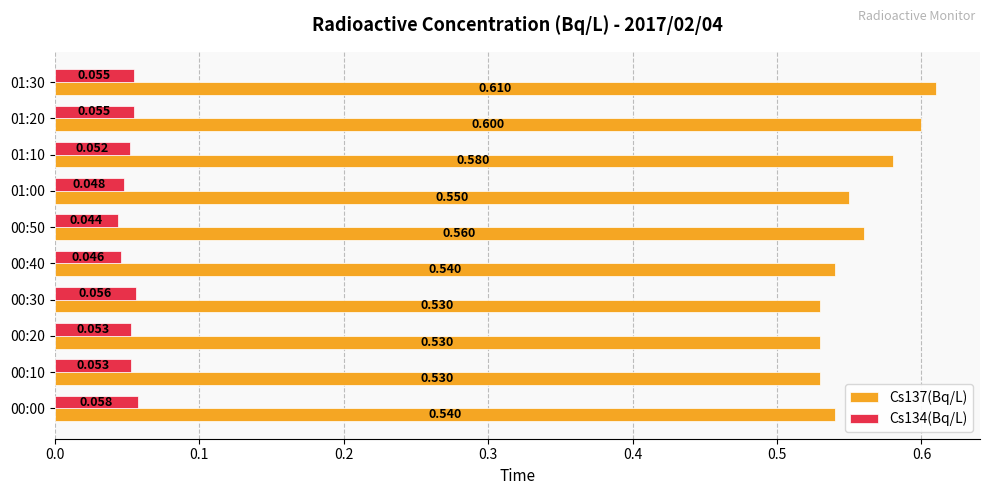

Is the value of Cs134(Bq/L) at 00:00 greater than the value of Cs137(Bq/L) at 00:20?

No